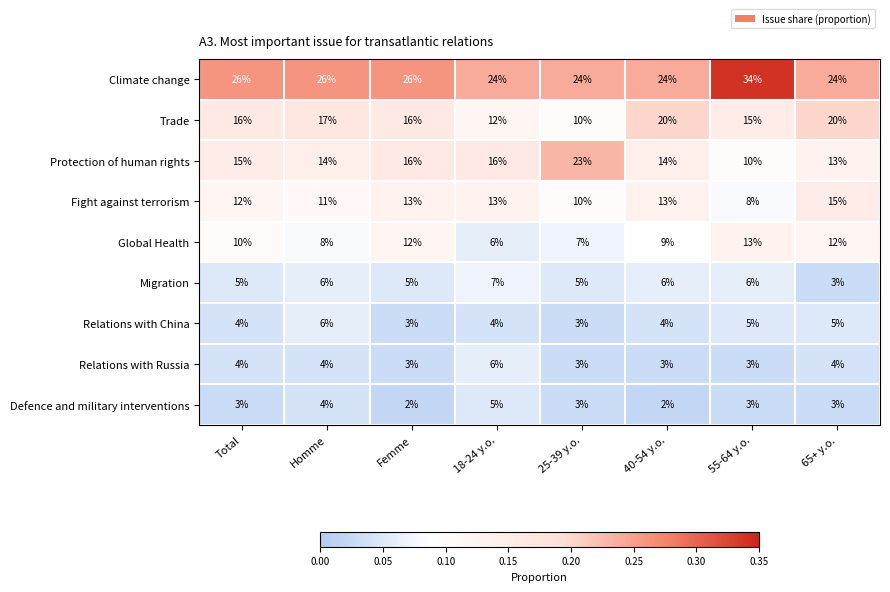

How many Relations with Russia values are between 3 and 4?

7